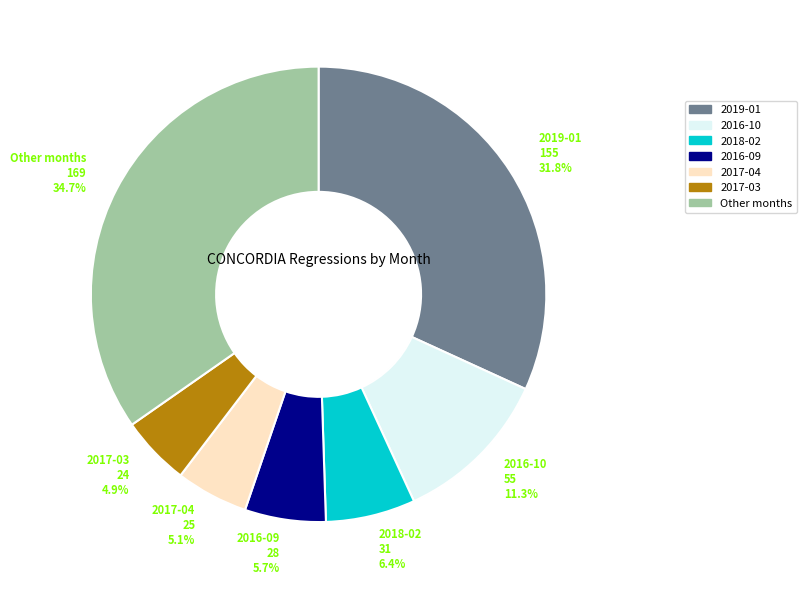

Between Other months and 2017-03, which is larger?

Other months